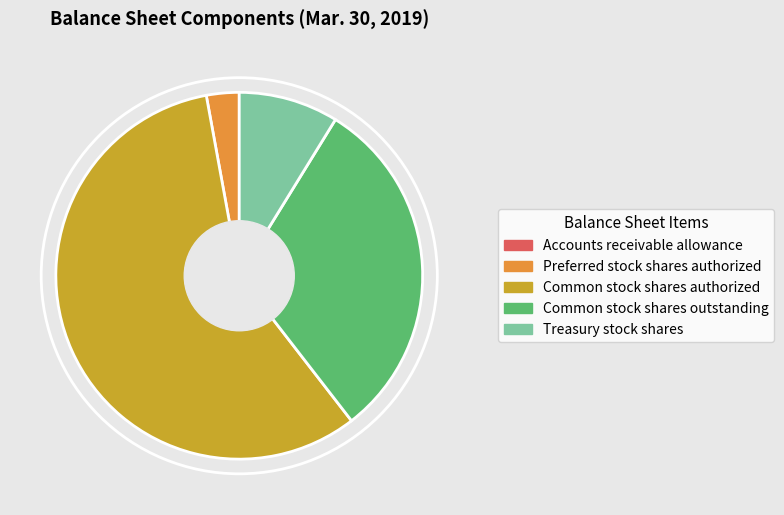

Is the sum of Preferred stock shares authorized and Common stock shares outstanding greater than half?

No